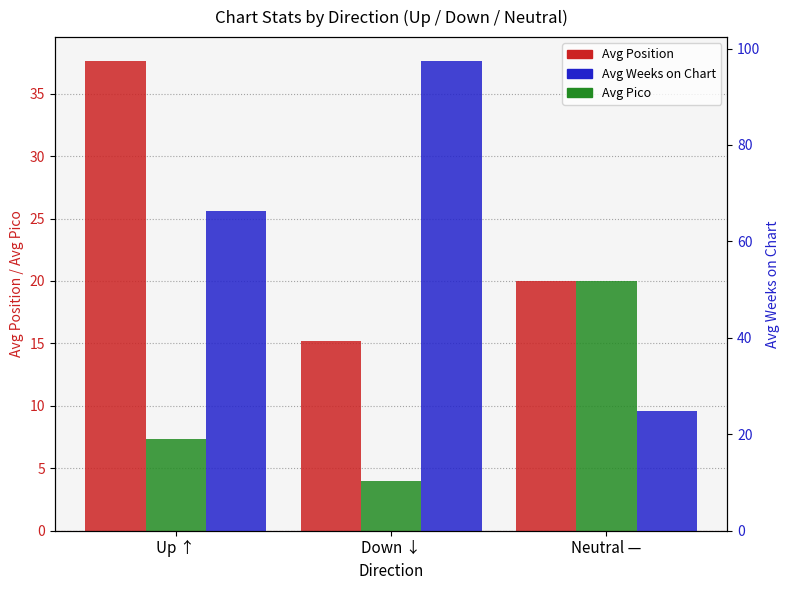

Which category has the highest value across all series?

Down ↓